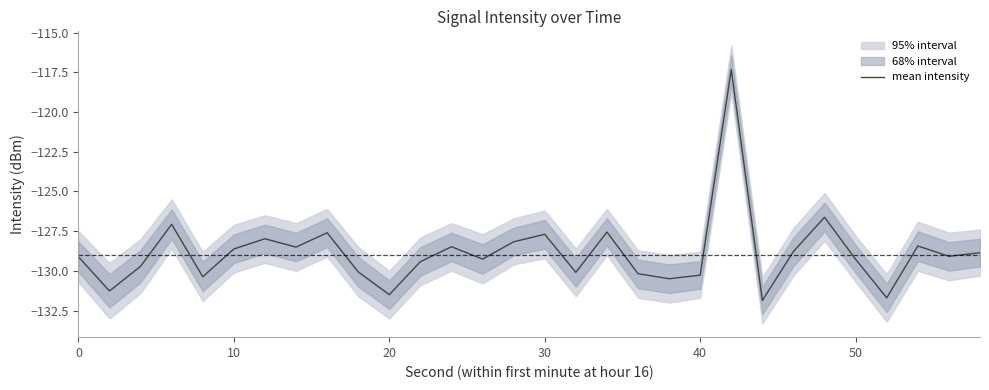

What is the highest value of the mean intensity series?

-117.3